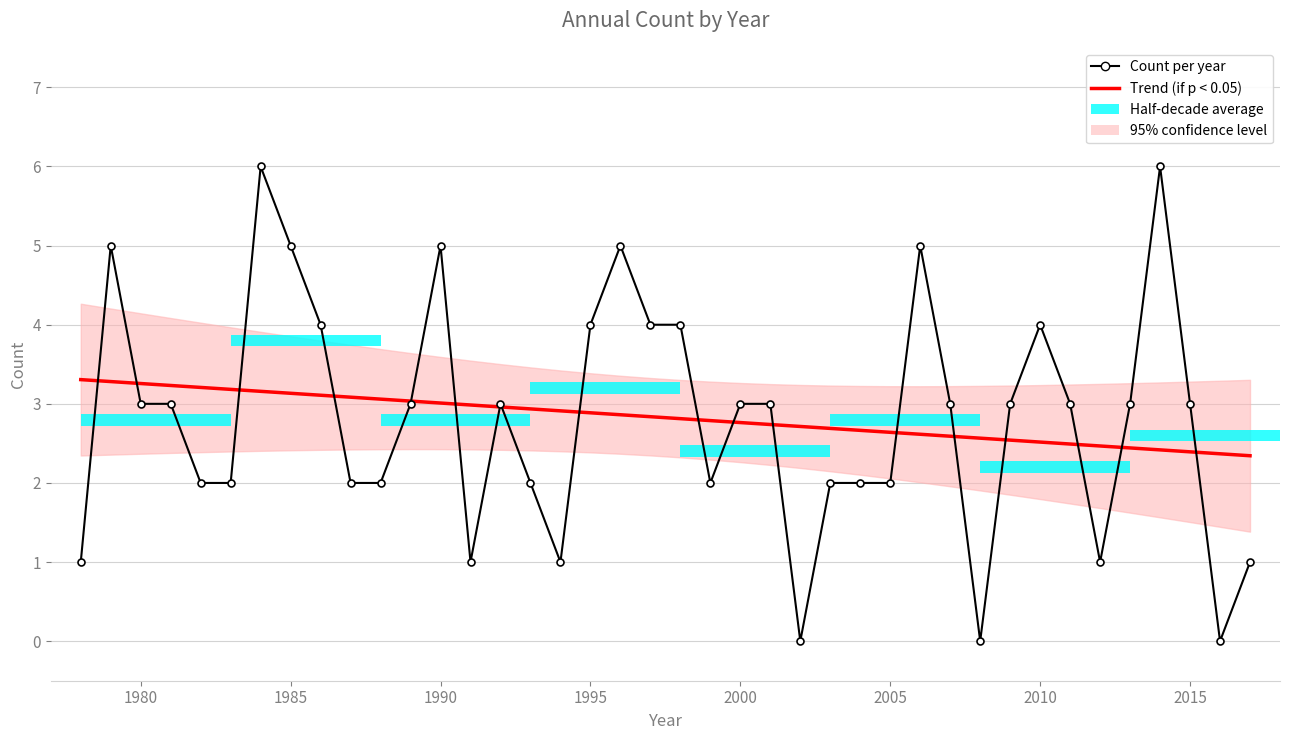

How many data points does each series have?

40